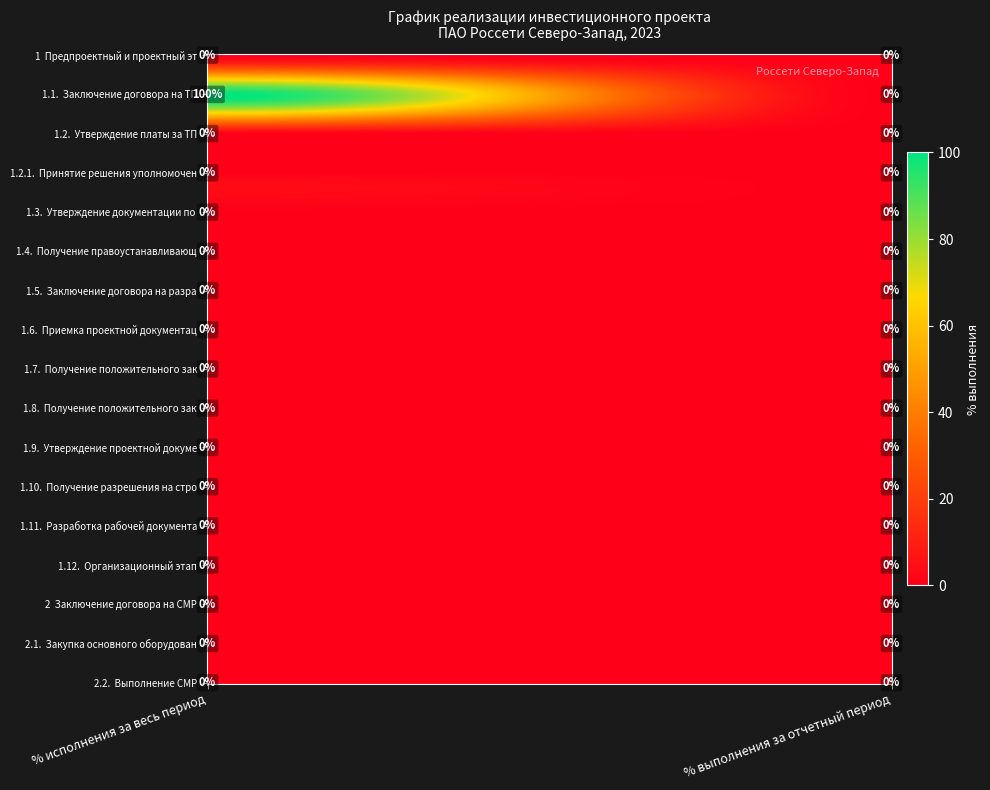

Reading left to right, list all the values displayed in this chart.

1: 0	0
1.1.: 100	0
1.2.: 0	0
1.2.1.: 0	0
1.3.: 0	0
1.4.: 0	0
1.5.: 0	0
1.6.: 0	0
1.7.: 0	0
1.8.: 0	0
1.9.: 0	0
1.10.: 0	0
1.11.: 0	0
1.12.: 0	0
2: 0	0
2.1.: 0	0
2.2.: 0	0